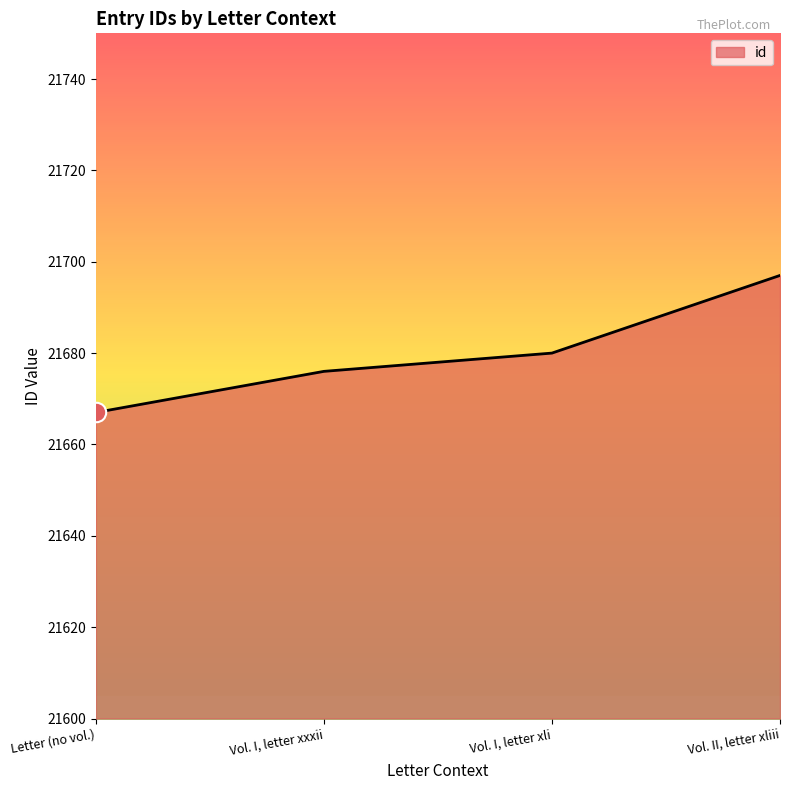

What is the greatest value displayed?

21697